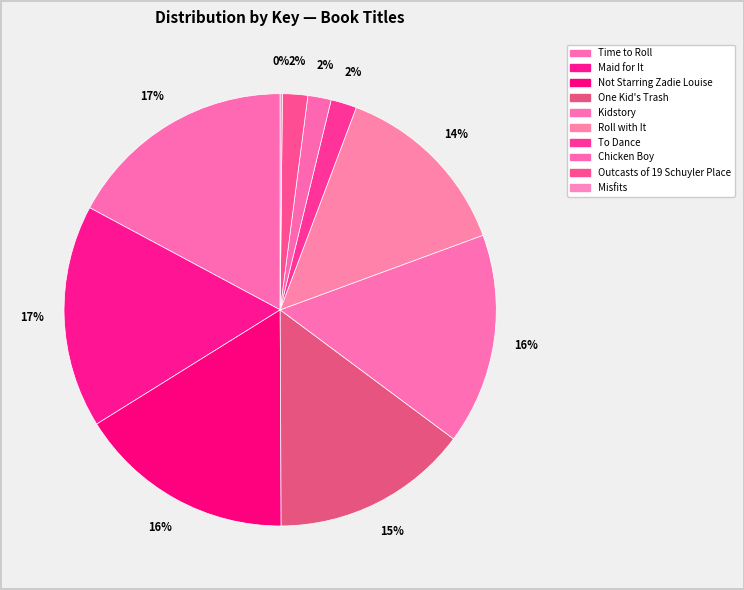

To the nearest percent, what is the combined percentage of Kidstory and To Dance?

18%